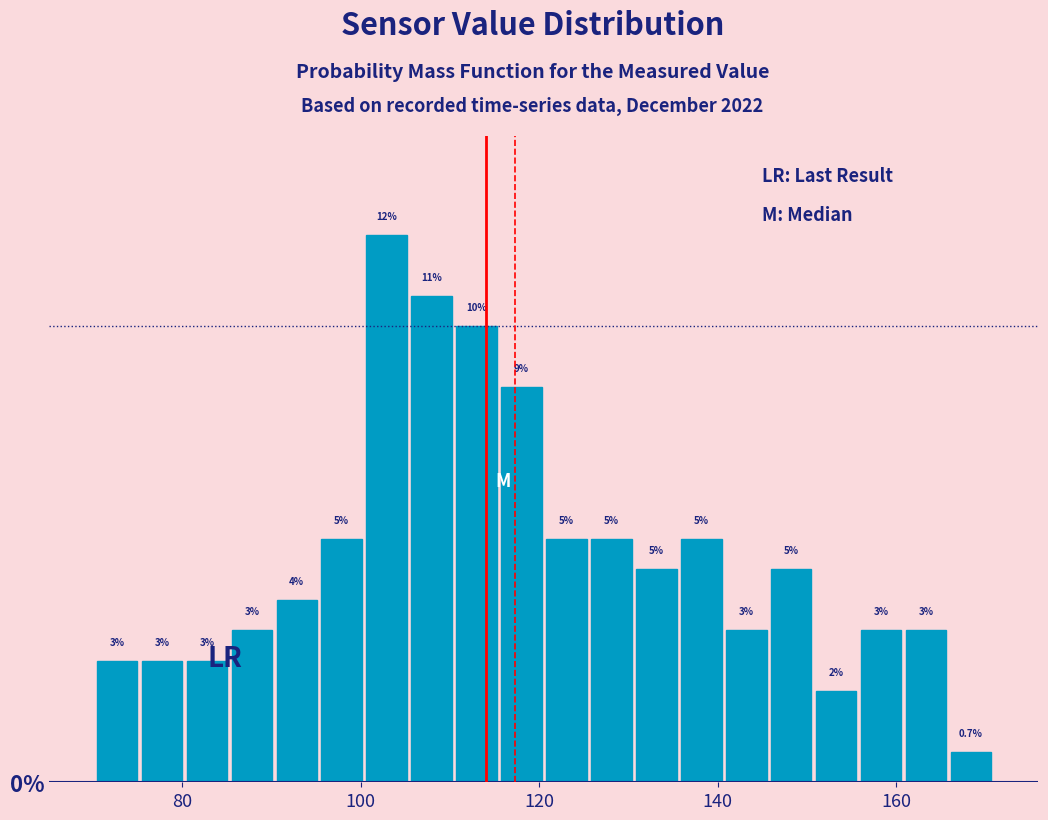

Read against the x-axis, roughly where is the centre of the tallest bar?

102